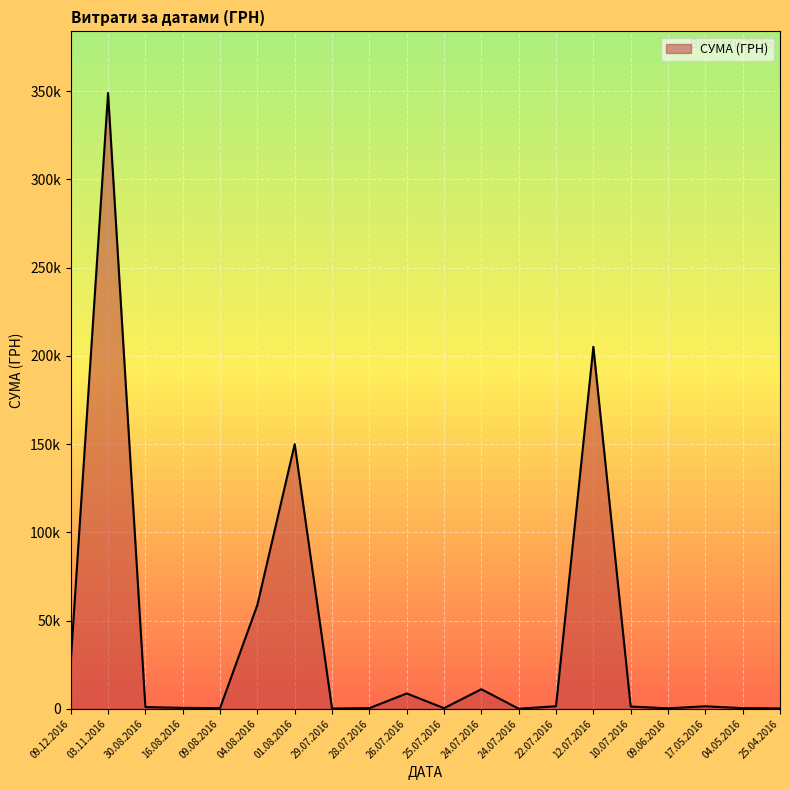

At which category does the chart reach its minimum across all series?

24.07.2016